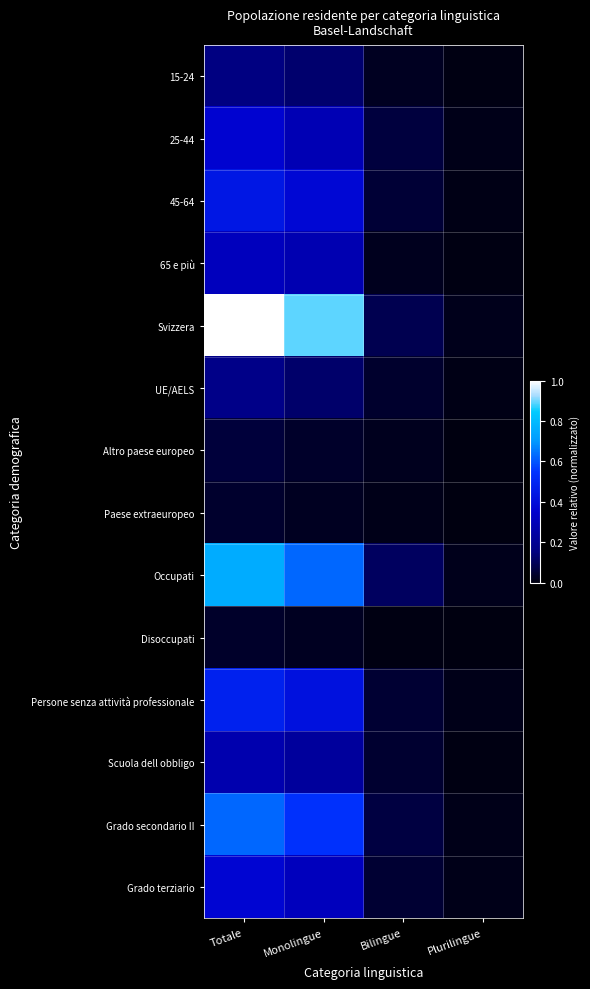

Reading left to right, transcribe all the data shown in this chart.

15-24: Totale=0.2	Monolingue=0.1	Bilingue=0.0	Plurilingue=0.0
25-44: Totale=0.4	Monolingue=0.3	Bilingue=0.1	Plurilingue=0.0
45-64: Totale=0.4	Monolingue=0.4	Bilingue=0.1	Plurilingue=0.0
65 e più: Totale=0.3	Monolingue=0.3	Bilingue=0.0	Plurilingue=0.0
Svizzera: Totale=1.0	Monolingue=0.9	Bilingue=0.1	Plurilingue=0.0
UE/AELS: Totale=0.2	Monolingue=0.1	Bilingue=0.0	Plurilingue=0.0
Altro paese europeo: Totale=0.1	Monolingue=0.0	Bilingue=0.0	Plurilingue=0.0
Paese extraeuropeo: Totale=0.0	Monolingue=0.0	Bilingue=0.0	Plurilingue=0.0
Occupati: Totale=0.8	Monolingue=0.6	Bilingue=0.1	Plurilingue=0.0
Disoccupati: Totale=0.0	Monolingue=0.0	Bilingue=0.0	Plurilingue=0.0
Persone senza attività professionale: Totale=0.5	Monolingue=0.4	Bilingue=0.0	Plurilingue=0.0
Scuola dell obbligo: Totale=0.3	Monolingue=0.2	Bilingue=0.0	Plurilingue=0.0
Grado secondario II: Totale=0.6	Monolingue=0.5	Bilingue=0.1	Plurilingue=0.0
Grado terziario: Totale=0.4	Monolingue=0.3	Bilingue=0.0	Plurilingue=0.0